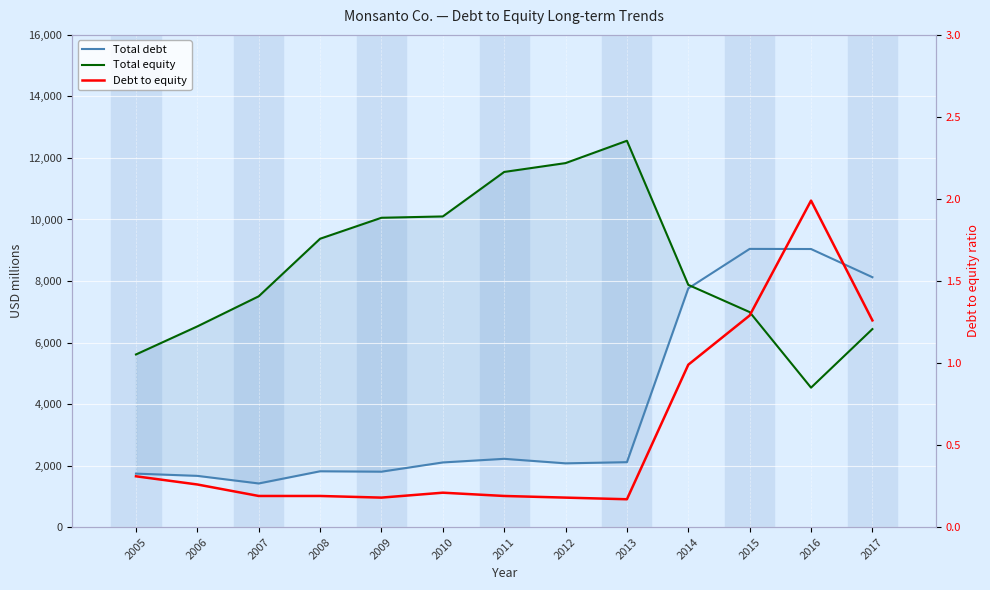

Is it true that Debt to equity equals 0.1 at 2012?

False